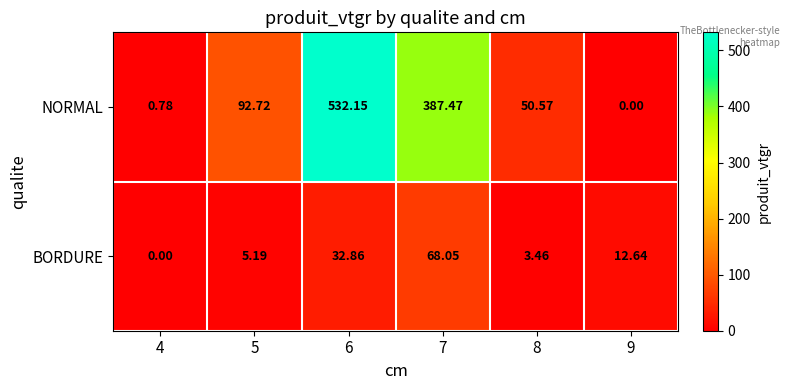

List the series in order of their peak value, highest first.

NORMAL, BORDURE